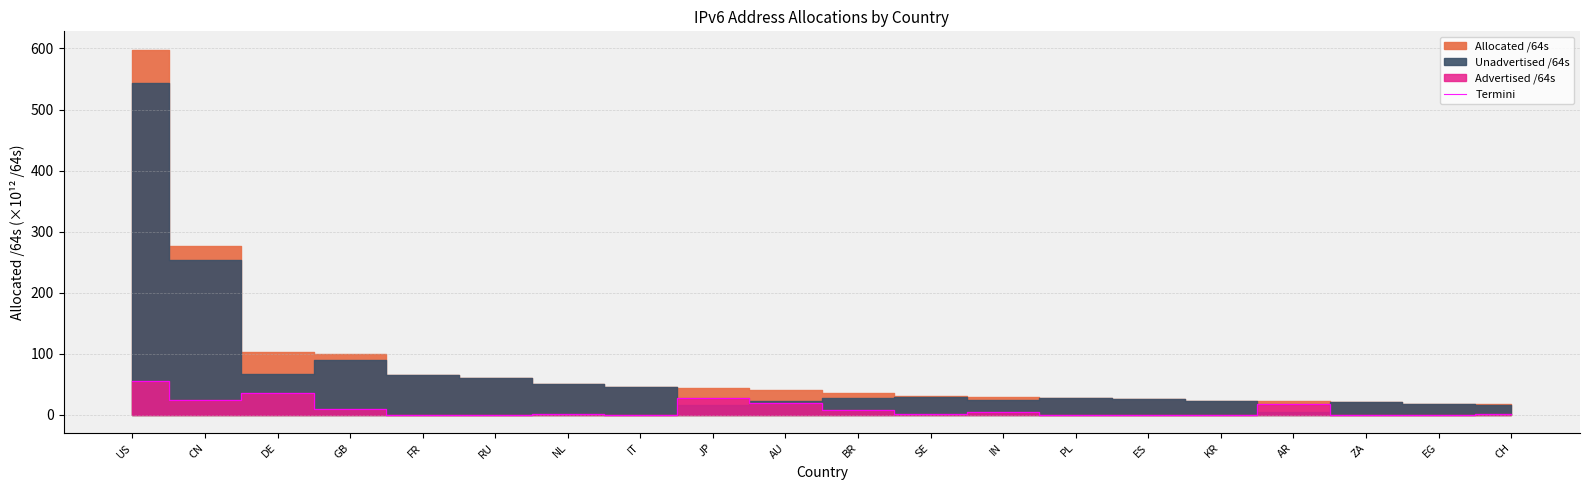

How many lines are shown in the chart?

1